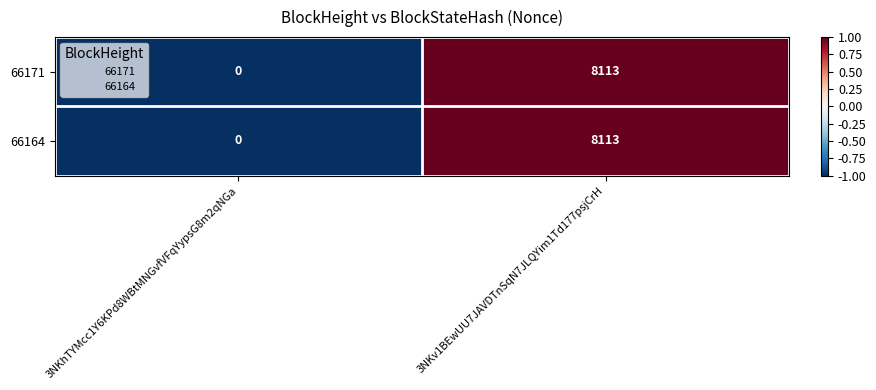

What is the sum of all 66171 values?

8113